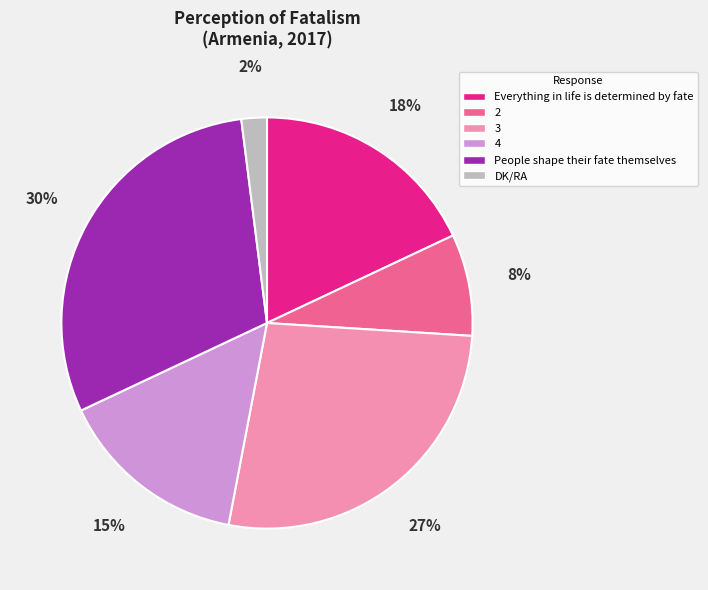

To the nearest percent, what is the average slice percentage?

17%